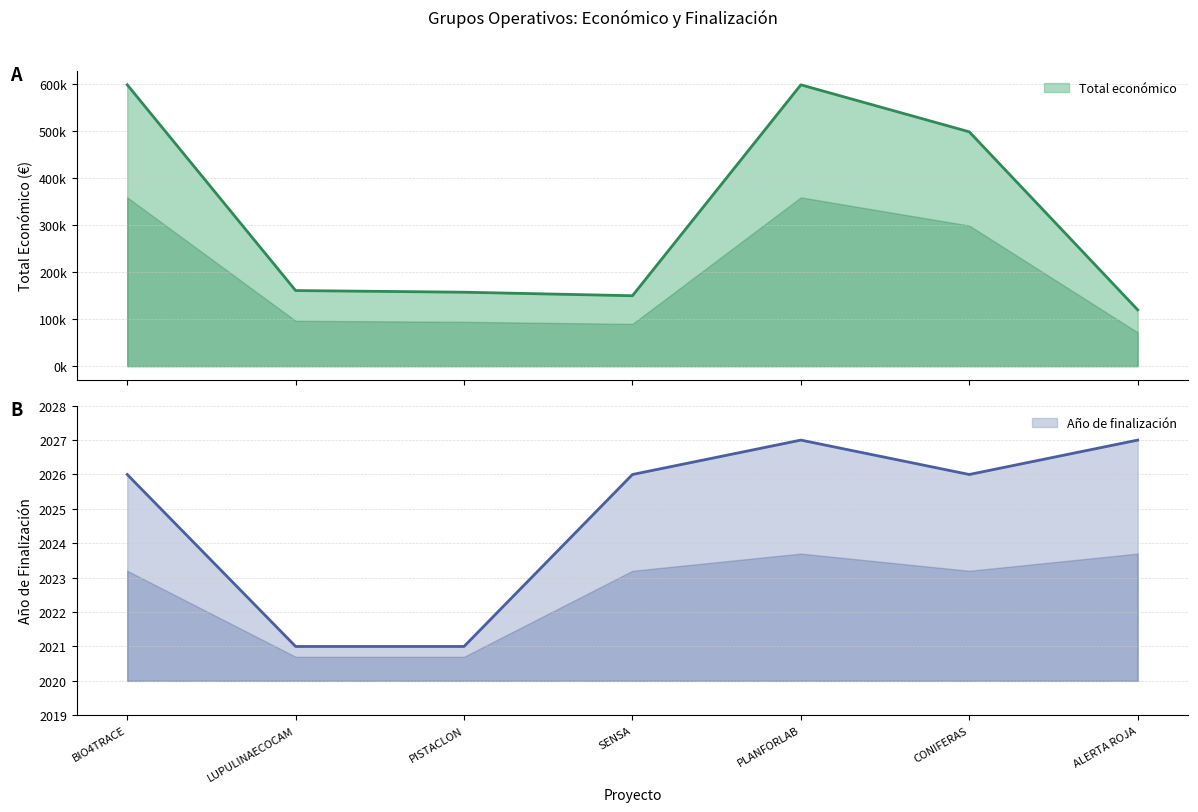

Is it true that Año de finalización equals 2892 at SENSA?

False